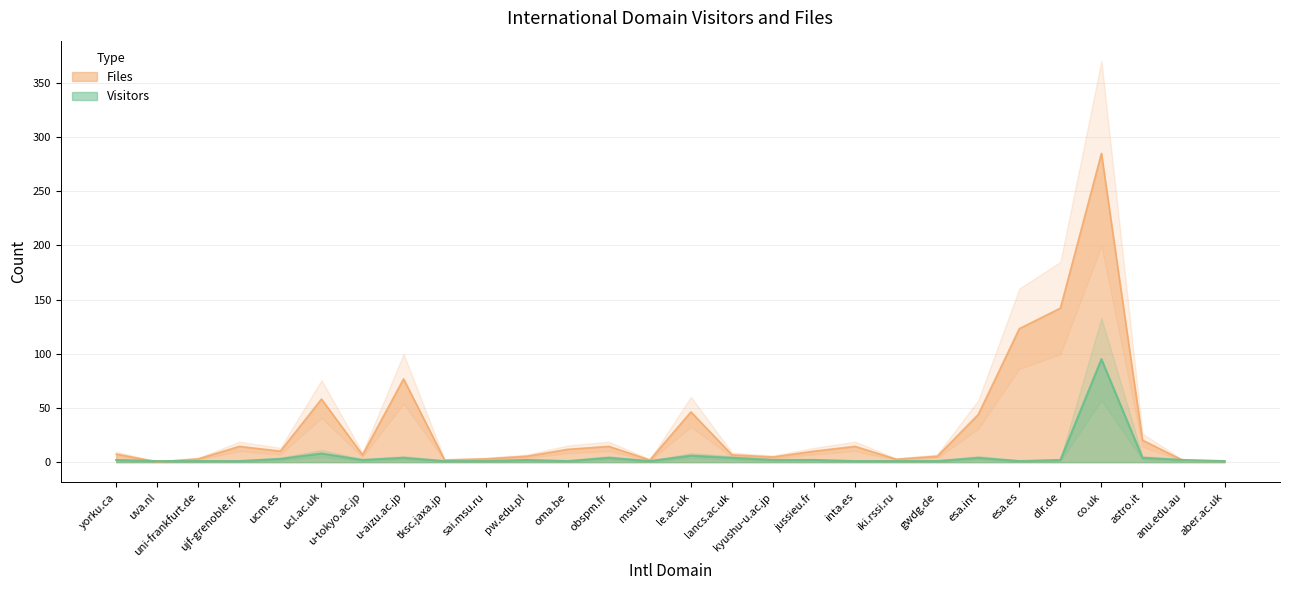

Which category has the highest value in the Visitors series?

co.uk